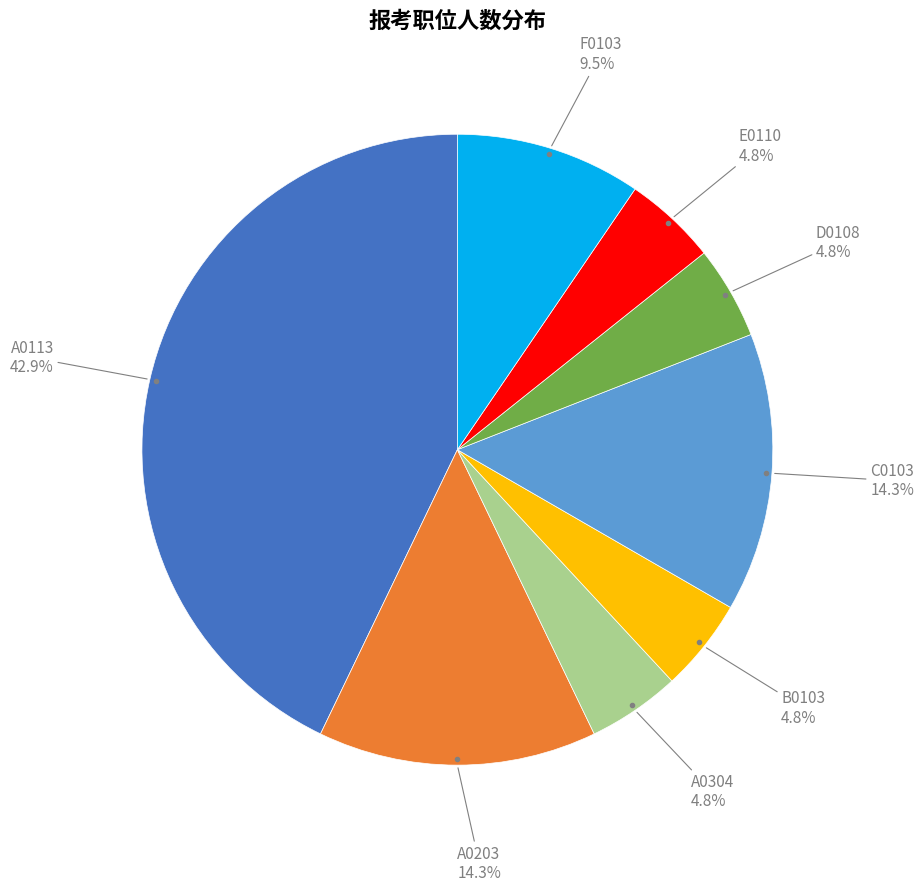

Is there a majority slice in this chart?

No